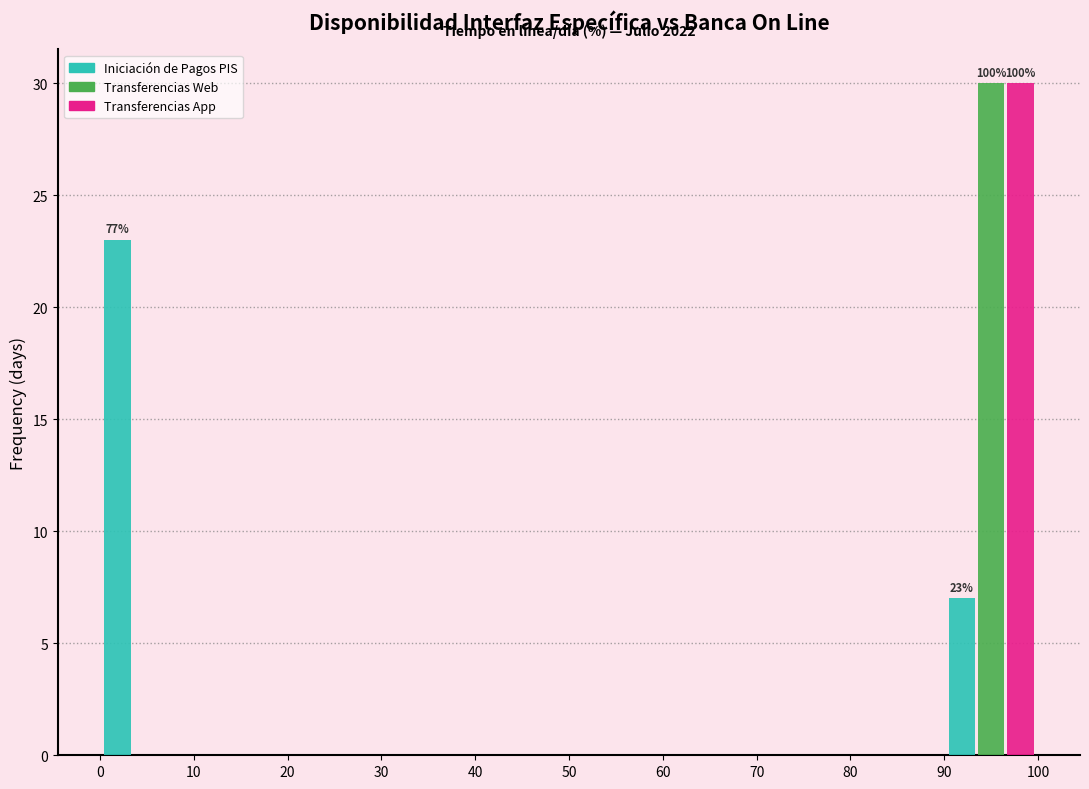

In the Iniciación de Pagos PIS series, which range on the x-axis has the tallest bar?

0 to 10